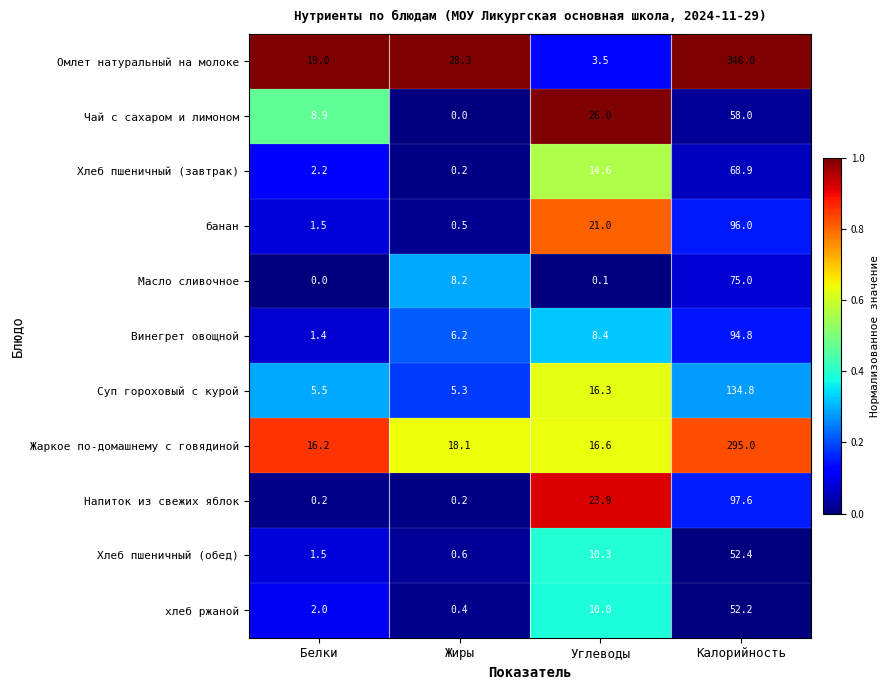

True or false: Суп гороховый с курой has a value of 60.5 at Калорийность.

False